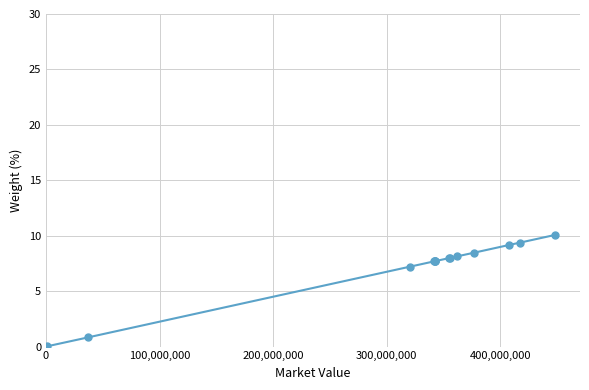

What is the value of the 9th point from the left?

7.7